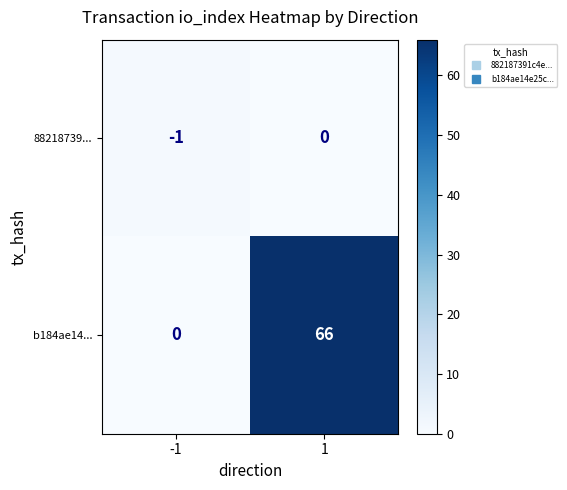

How many distinct data groups are displayed?

2